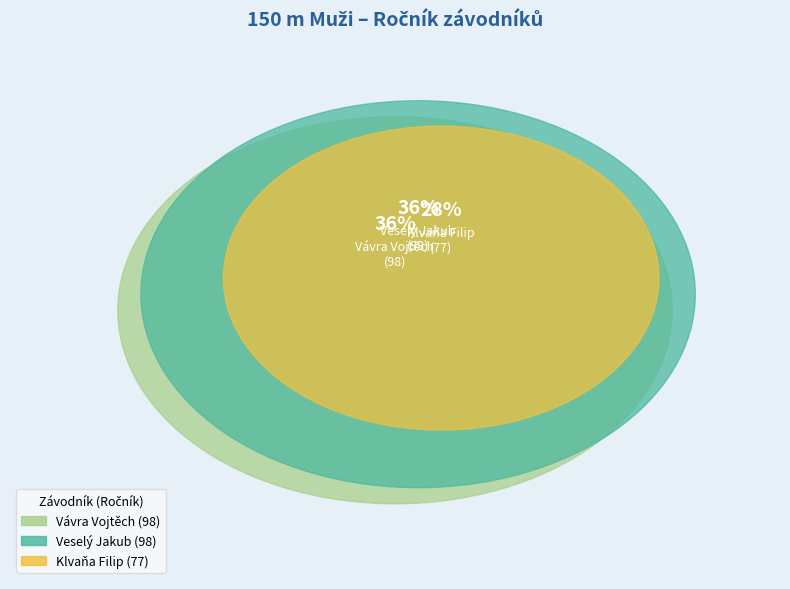

Combined, do Klvaňa Filip and Vávra Vojtěch account for over 50%?

Yes